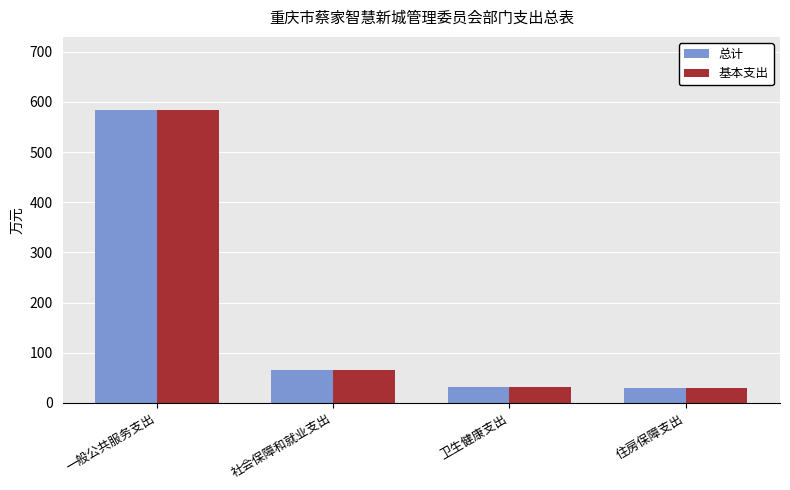

Which category has the highest value across all series?

一般公共服务支出